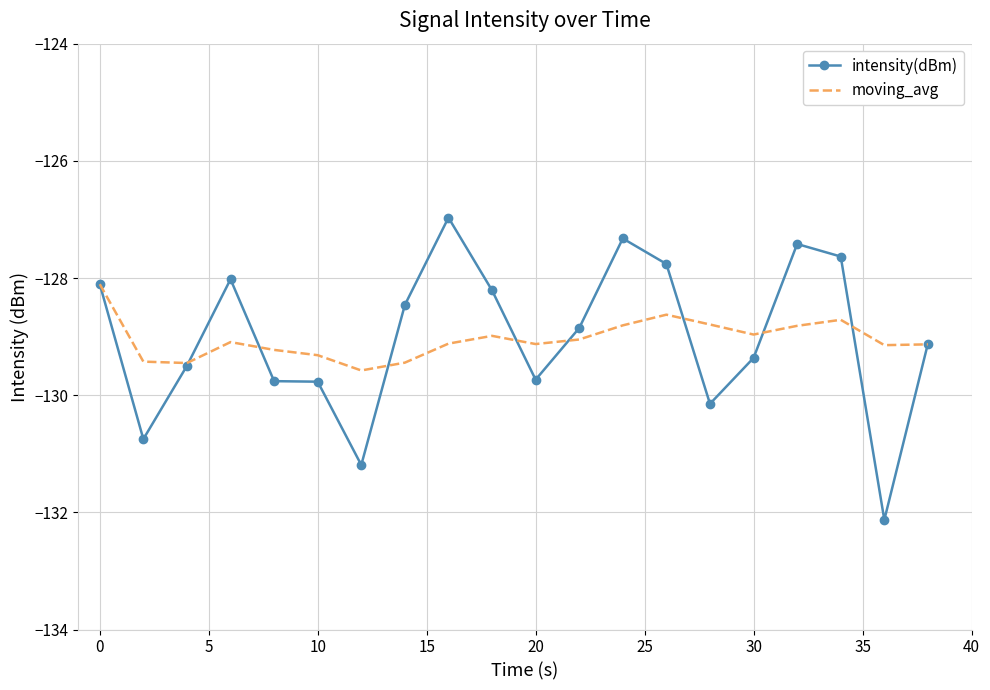

What is the minimum value shown in the chart?

-132.1